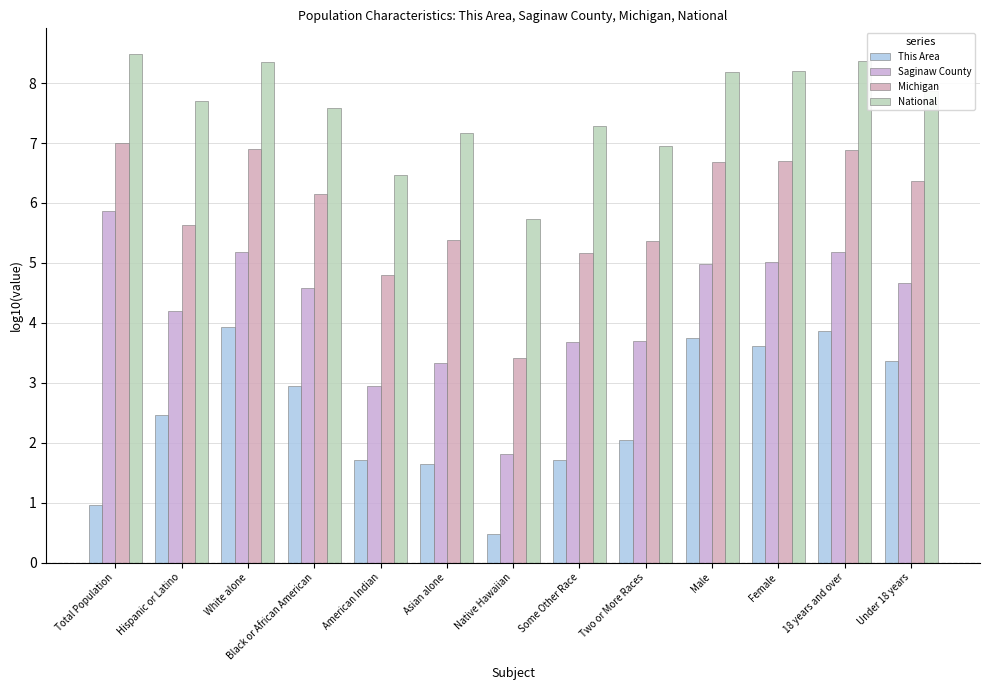

Is it true that Michigan equals 7.8 at Some Other Race?

False